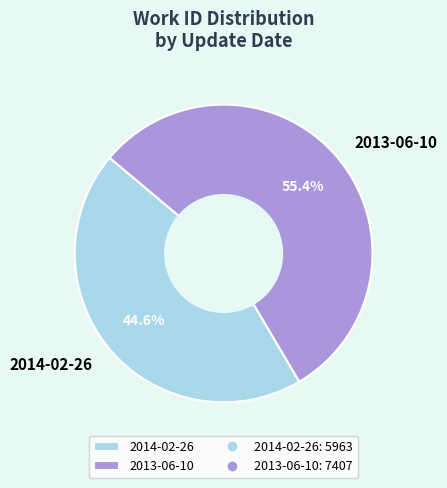

To the nearest percent, what is the combined percentage of 2014-02-26 and 2013-06-10?

100%